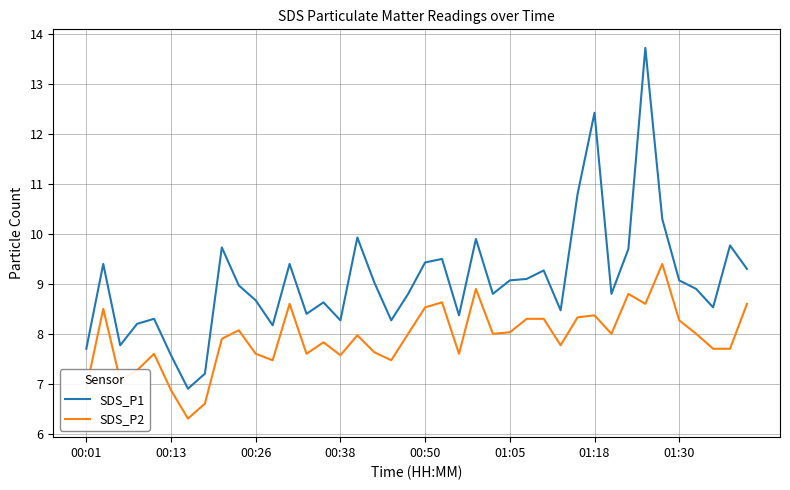

What is the difference between the second highest and second lowest values in the SDS_P2 series?

2.3